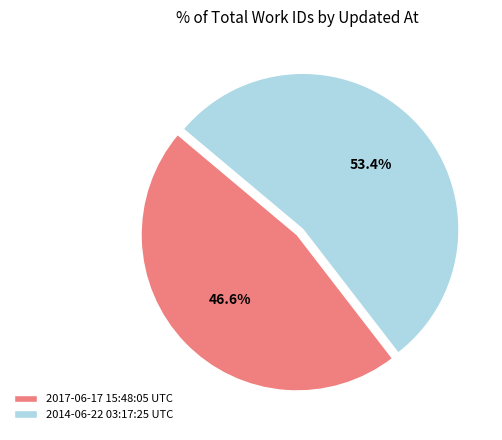

What percentage is the 2017-06-17 15:48:05 UTC slice, to the nearest percent?

47%